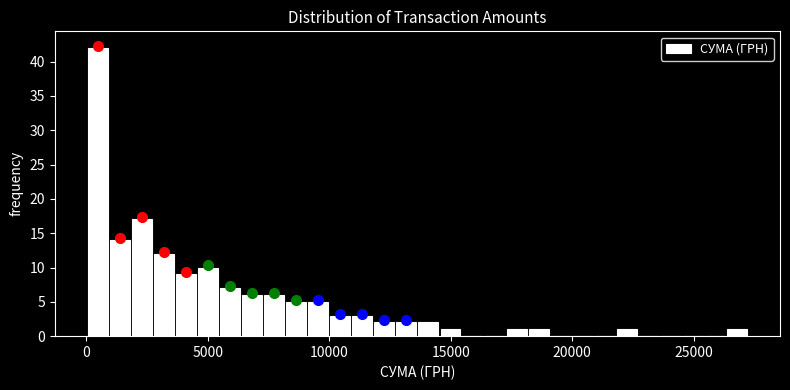

Read against the x-axis, roughly where is the centre of the tallest bar?

500